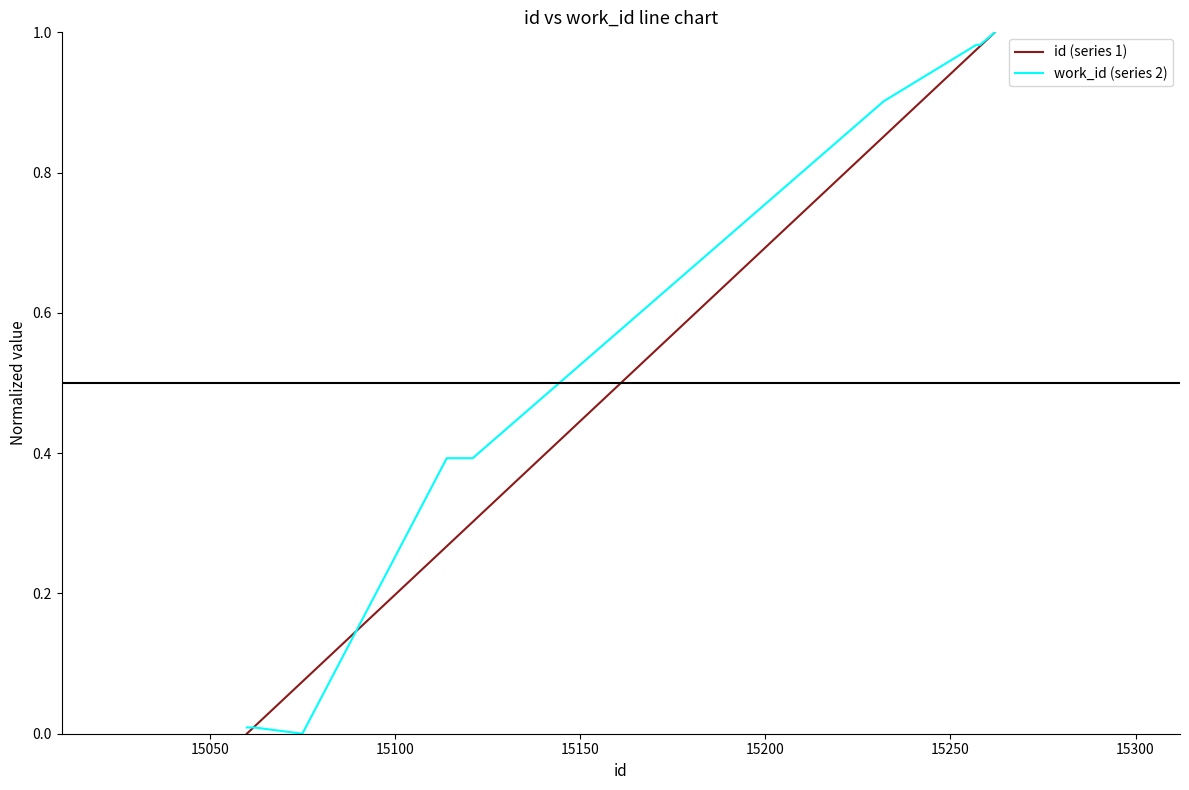

How many lines are shown in the chart?

2